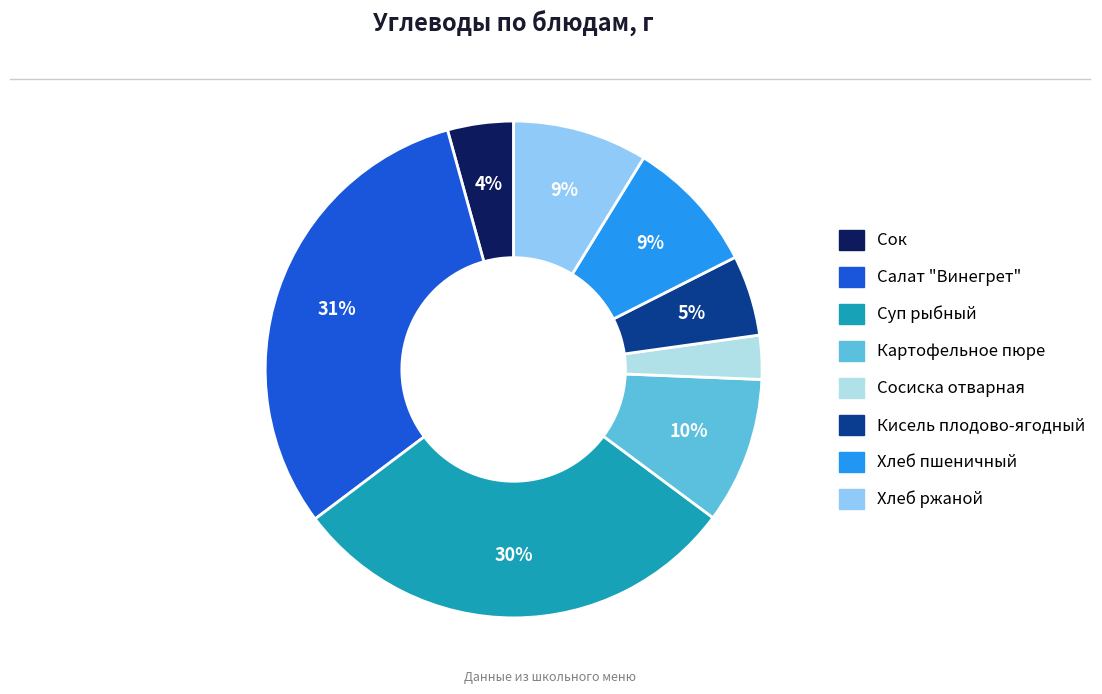

Which has a higher value, Суп рыбный or Салат "Винегрет"?

Салат "Винегрет"